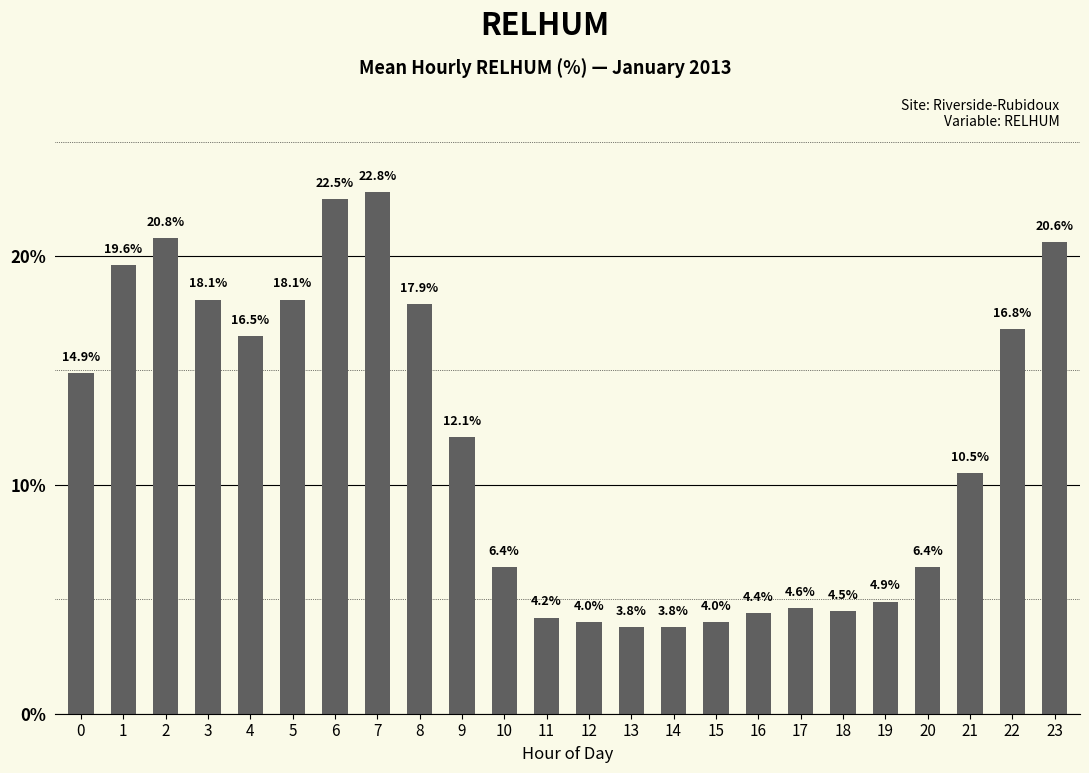

How many bars are there in total?

24